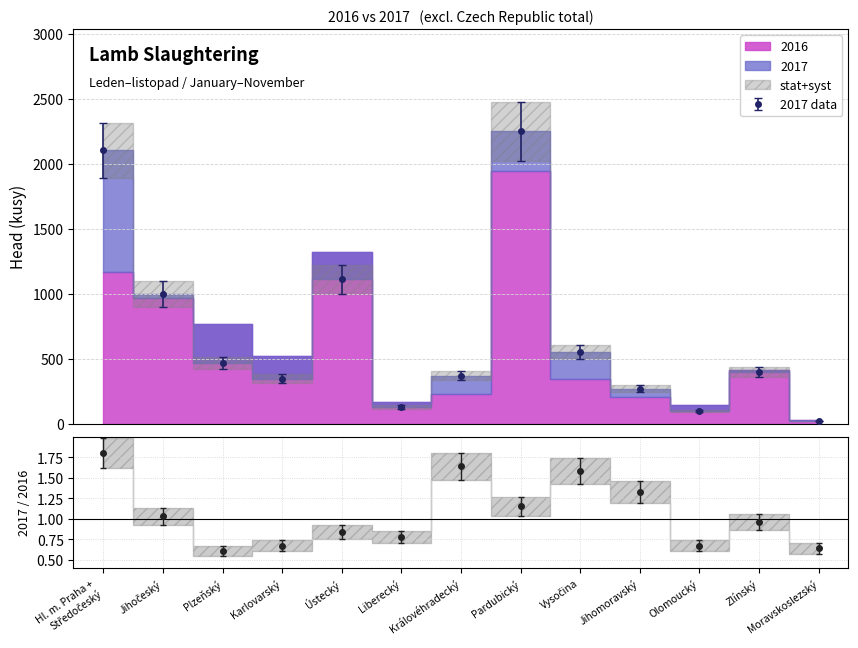

At which category does the data reach its first local peak?

Ústecký